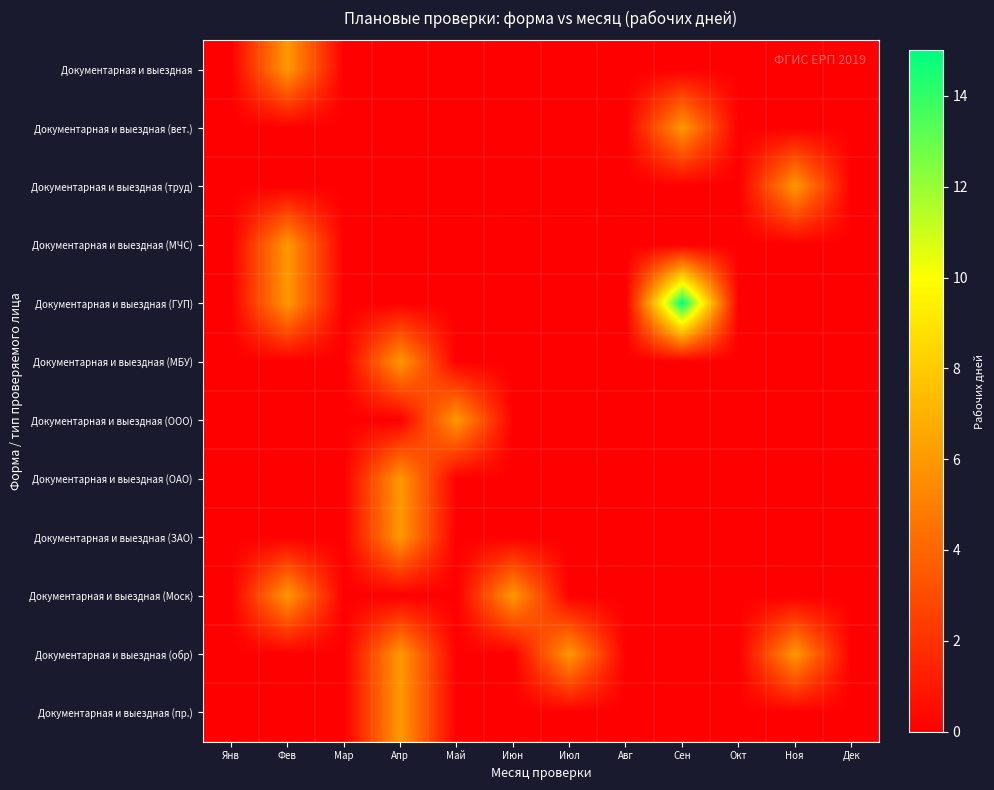

Which has a higher value, Сен or Мар?

Сен